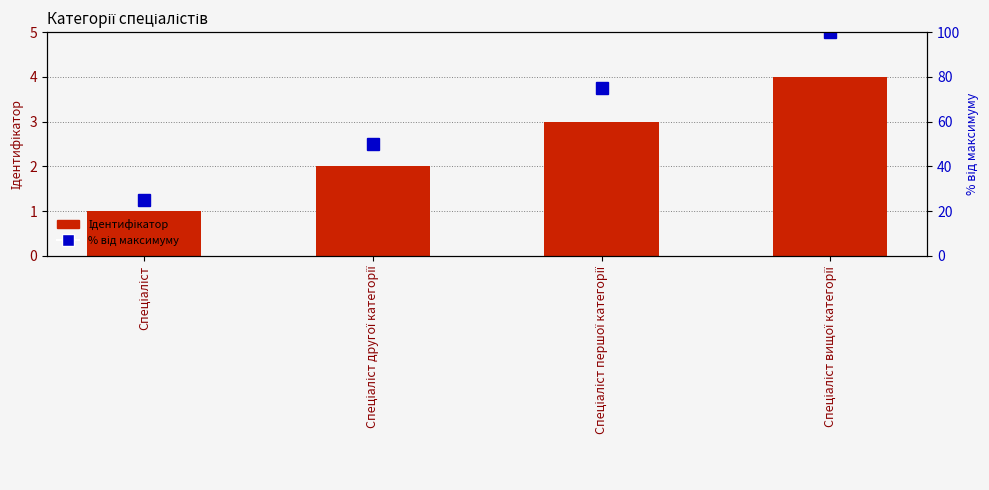

Rank the series by their maximum value, from lowest to highest.

Ідентифікатор, % від максимуму